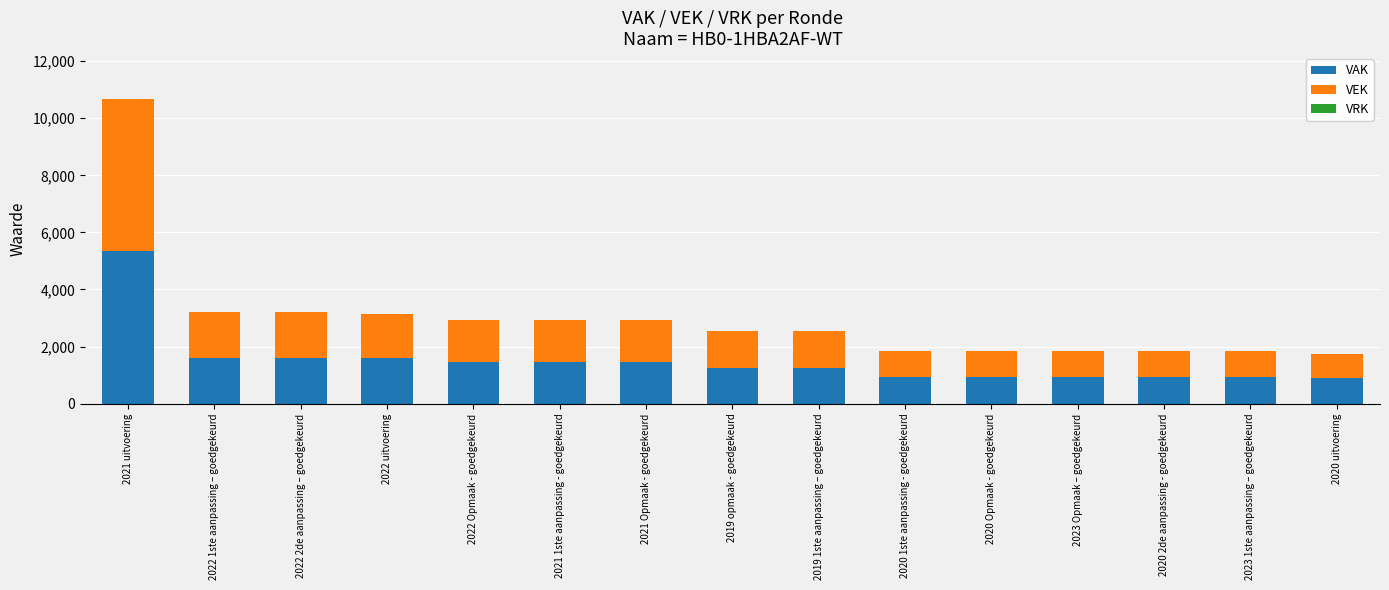

How many data points does each series have?

15